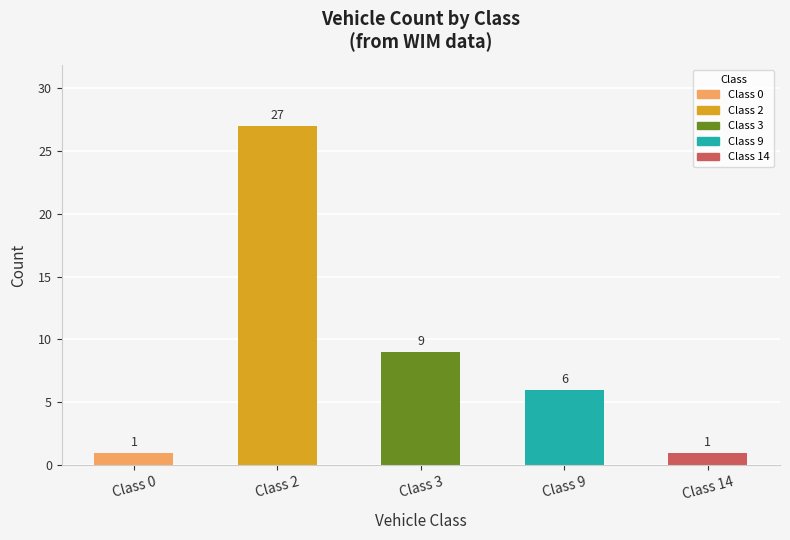

What is the ratio of the value at Class 3 to the value at Class 2?

0.3